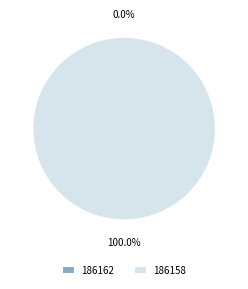

Do 186162 and 186158 together represent more than half of the pie?

Yes